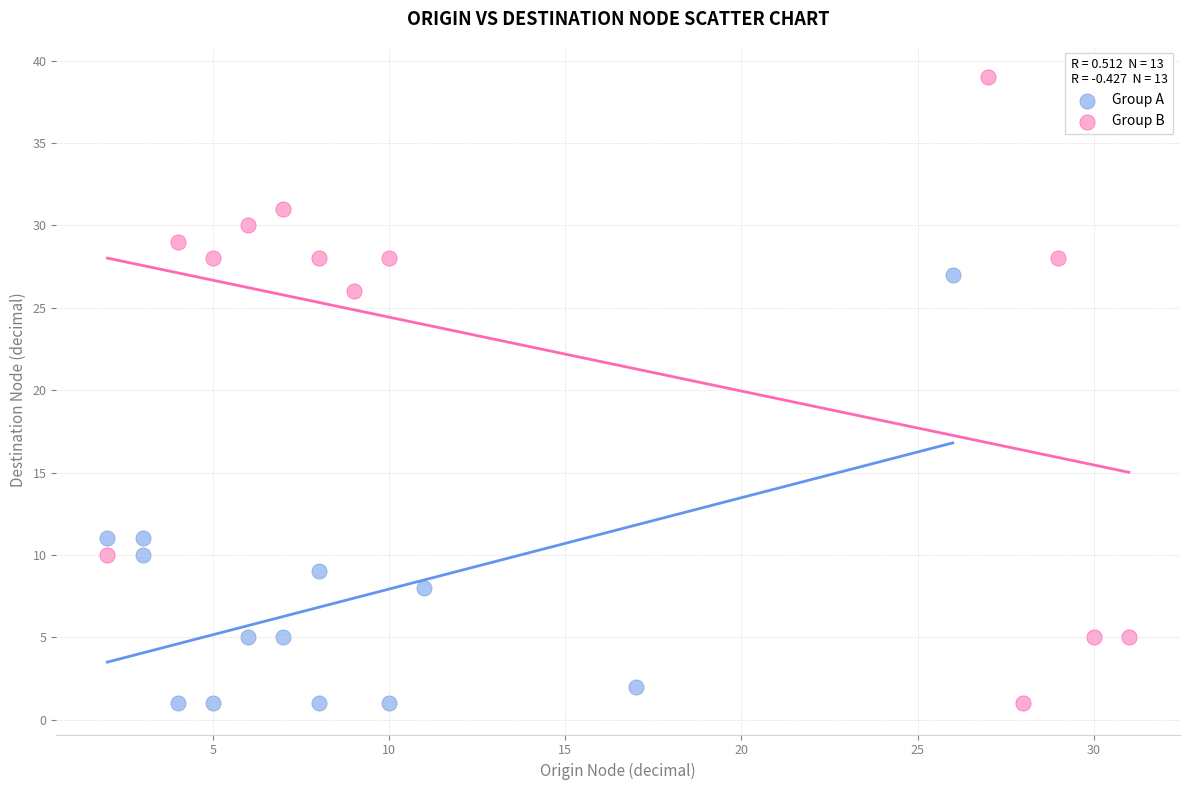

Which series contains the highest Y value?

Group B